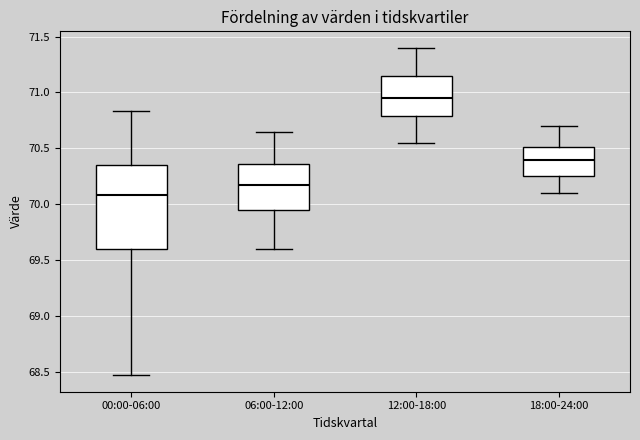

Where does the median line of the box for 06:00-12:00 sit on the y-axis? The values are not printed on the chart, so give them approximately, as read against the axis.

70.20